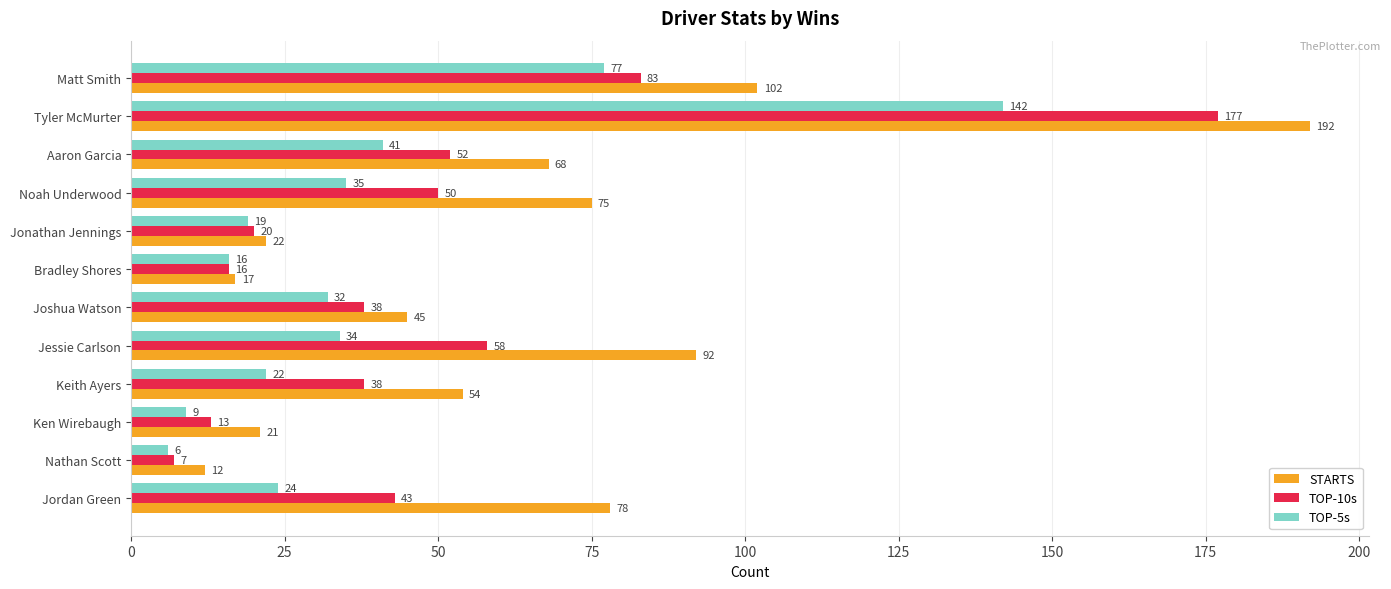

At which category is the sum across all series the highest?

Tyler McMurter